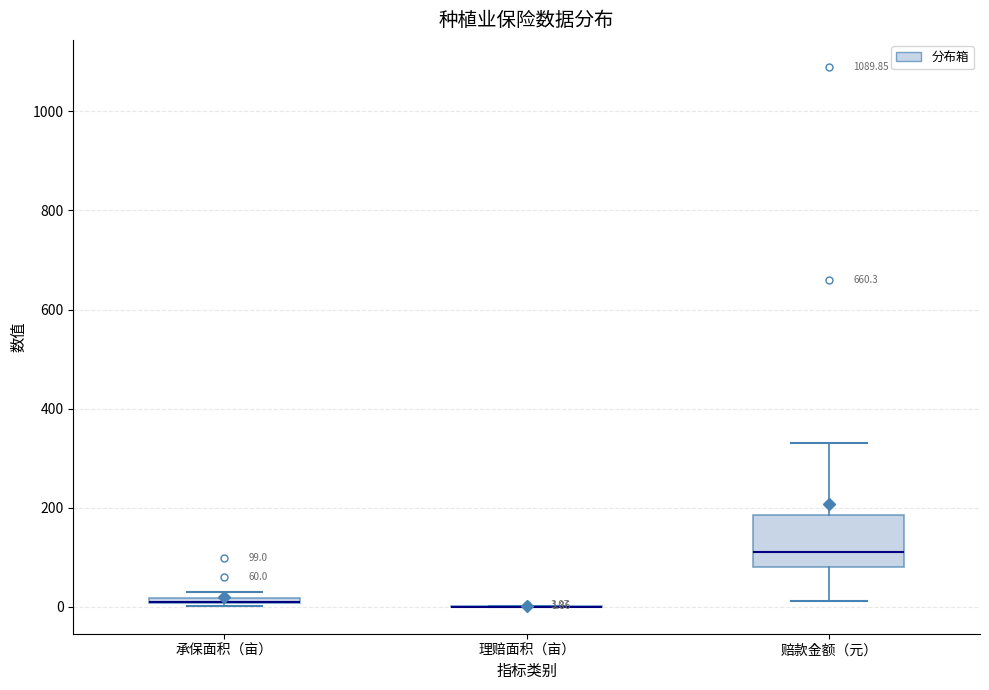

Which box is the tallest, from its lower edge to its upper edge?

赔款金额（元）